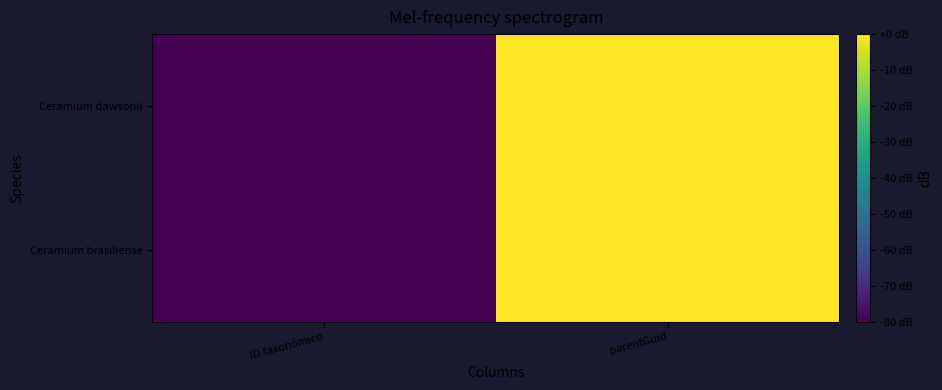

Reading left to right, list all the values displayed in this chart.

Ceramium brasiliense: ID taxonômico=-80.0	parentGuid=0.0
Ceramium dawsonii: ID taxonômico=-80.0	parentGuid=0.0